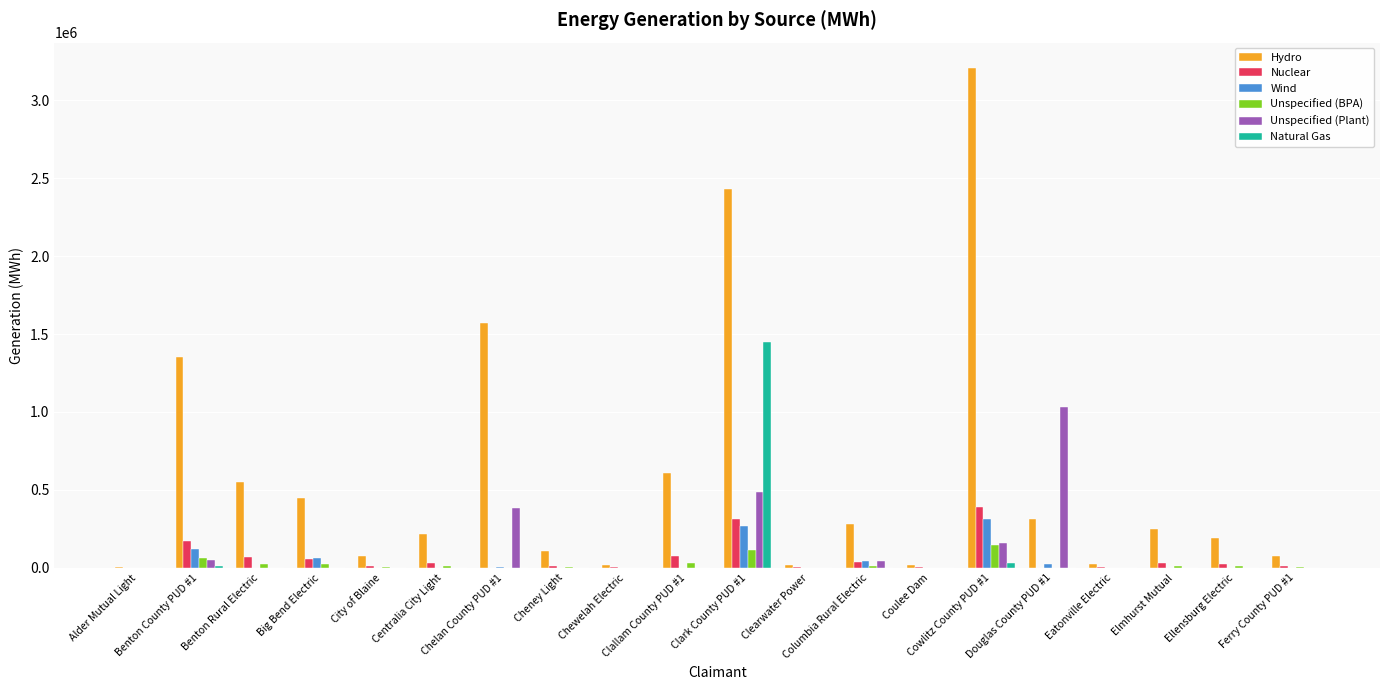

Are the bars horizontal?

No